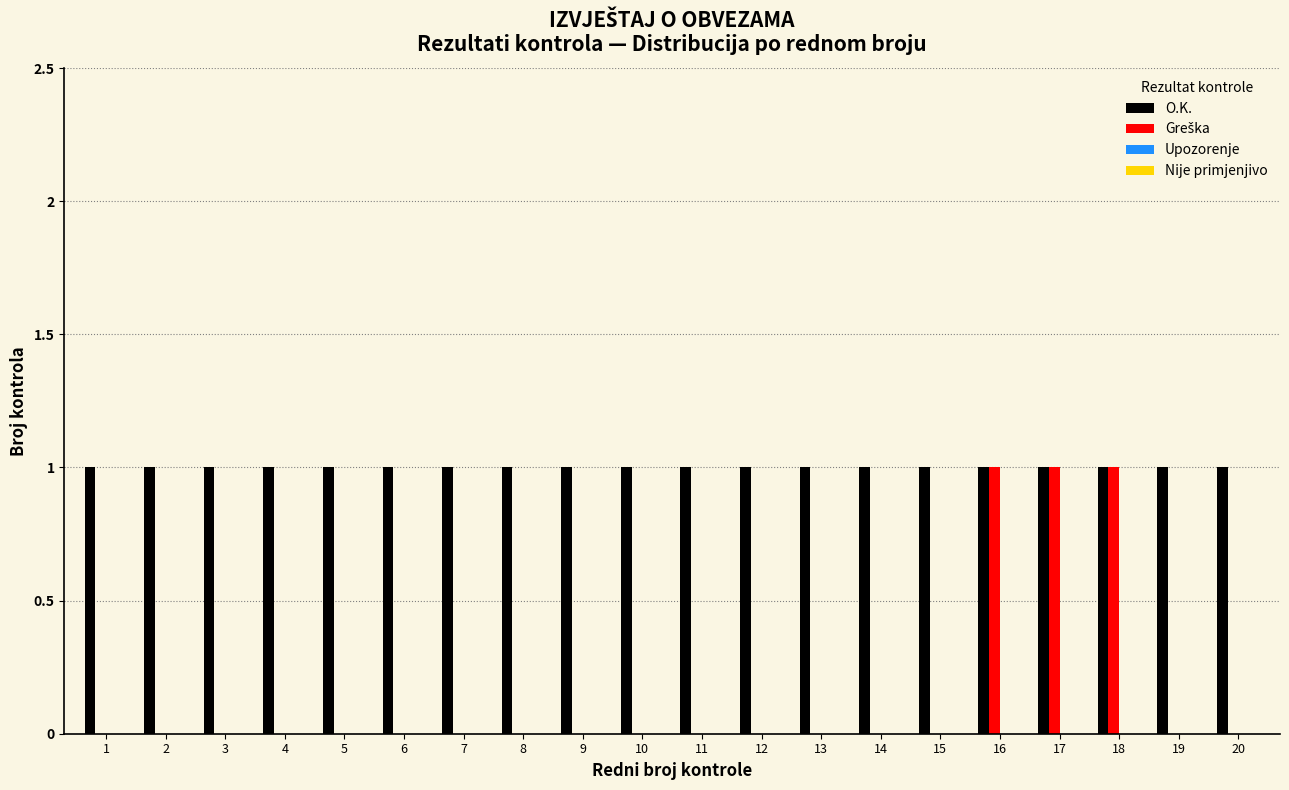

The value of O.K. at 20 is 2. True or false?

False